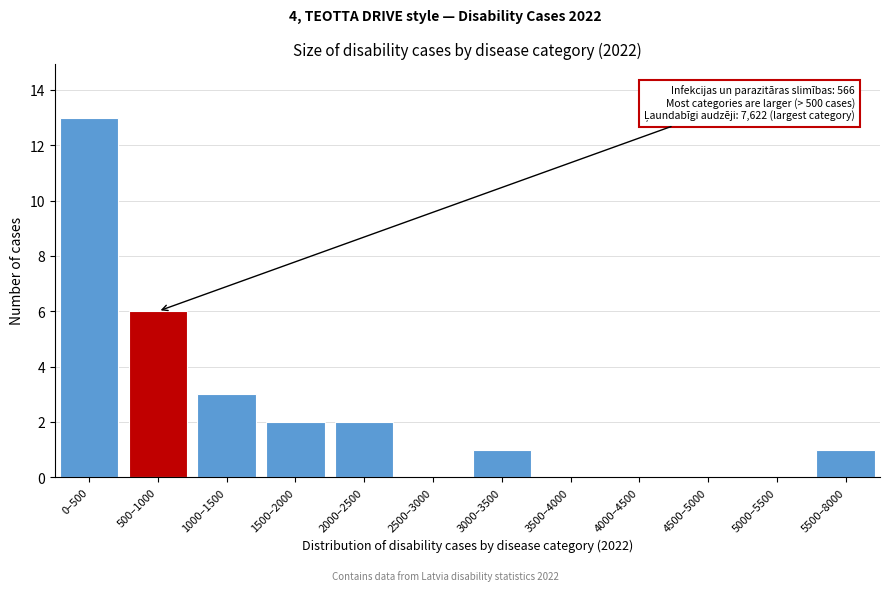

Reading left to right, transcribe all the data shown in this chart.

0–500=13	500–1000=6	1000–1500=3	1500–2000=2	2000–2500=2	2500–3000=0	3000–3500=1	3500–4000=0	4000–4500=0	4500–5000=0	5000–5500=0	5500–8000=1